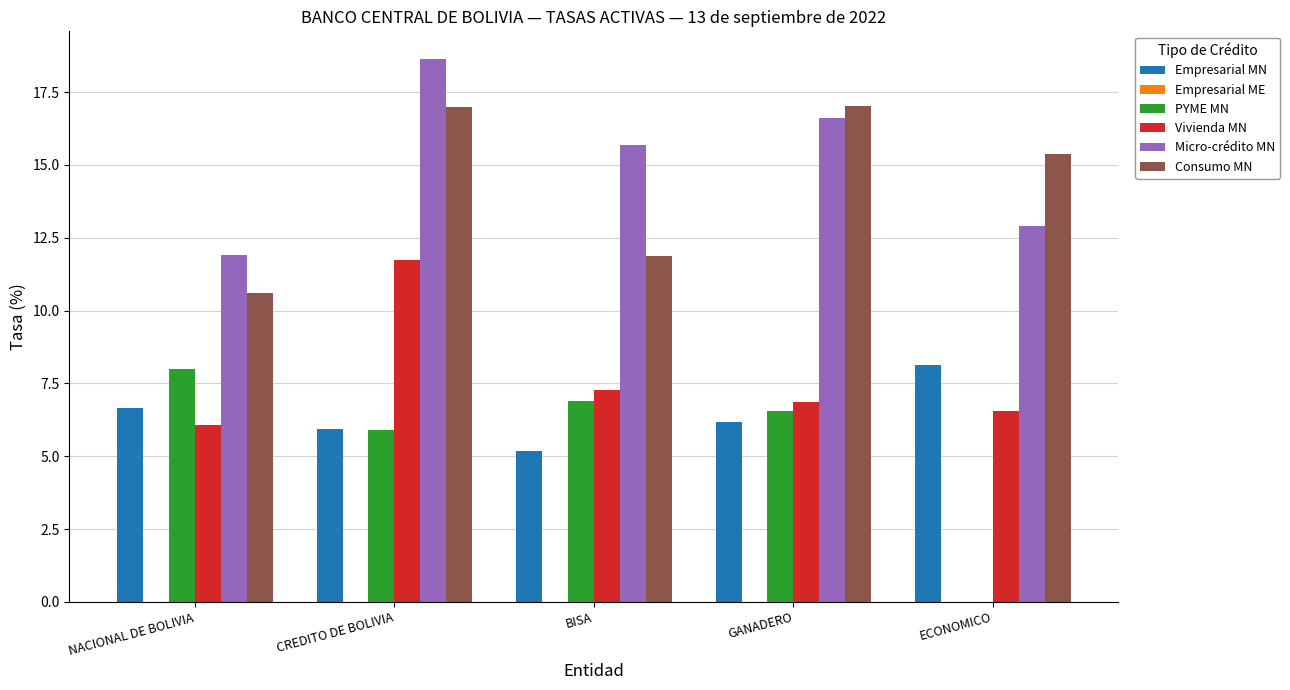

At which label does Micro-crédito MN first exceed 15?

CREDITO DE BOLIVIA